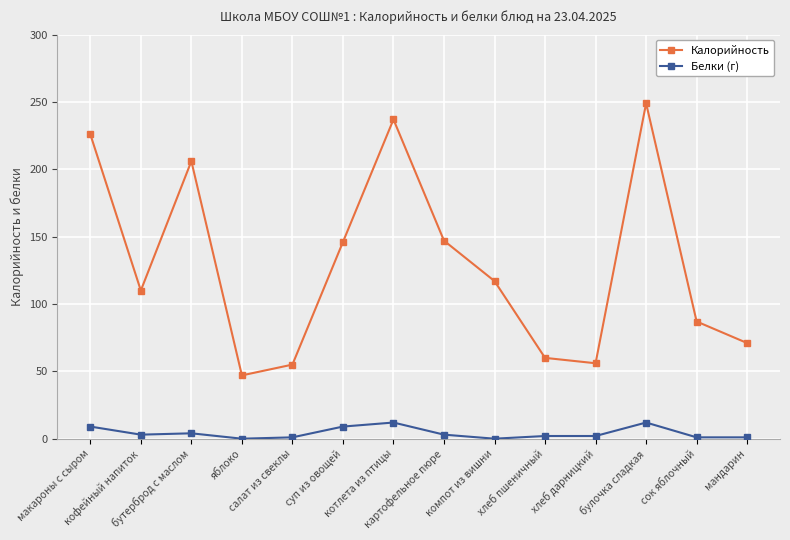

What is the maximum value shown in the chart?

249